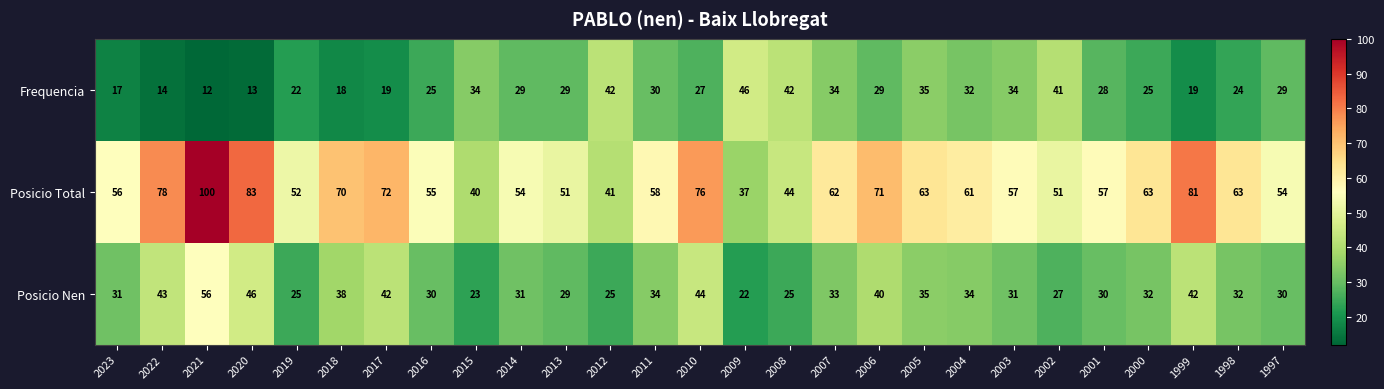

Which label corresponds to the smallest value in the chart?

2021